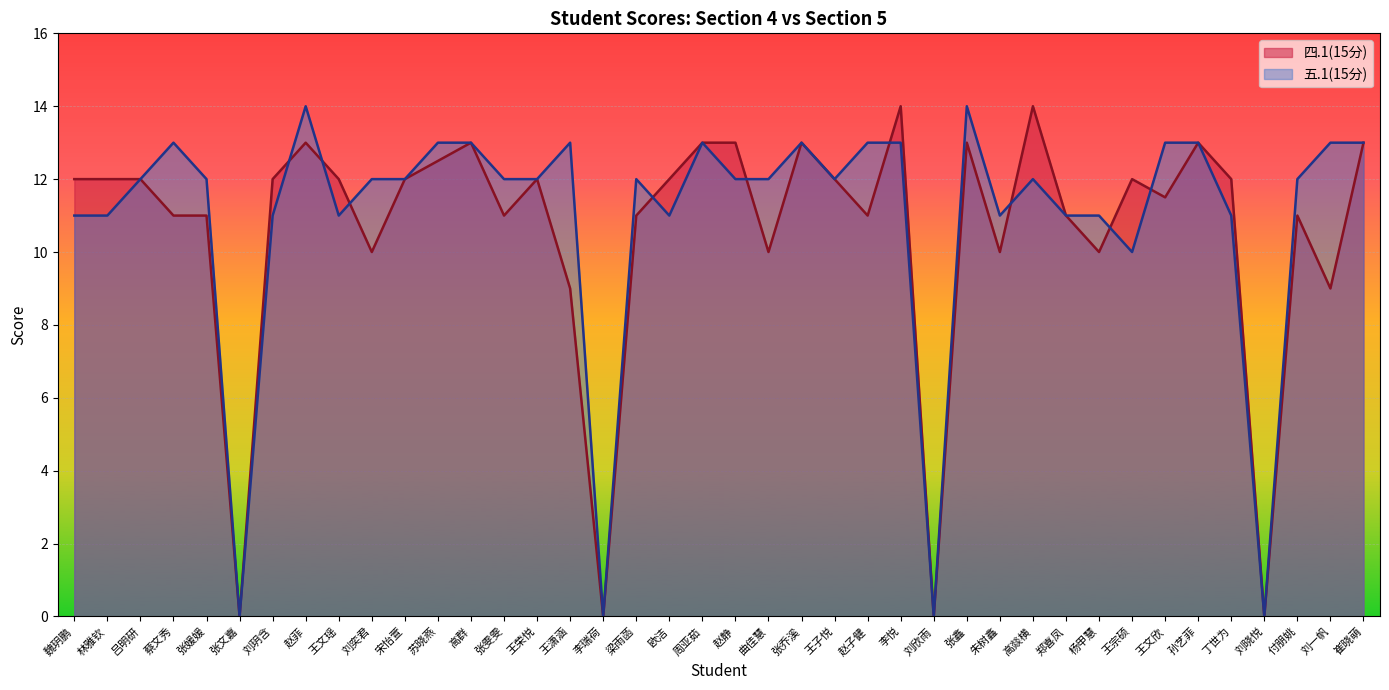

What position from the left is 梁雨菡?

18